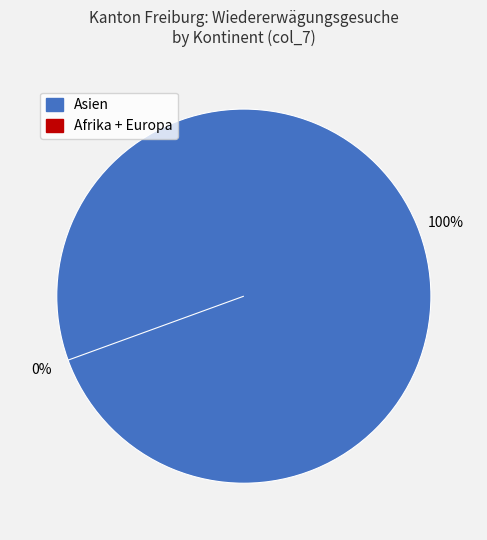

To the nearest percent, what is the combined percentage of Europa and Asien?

100%